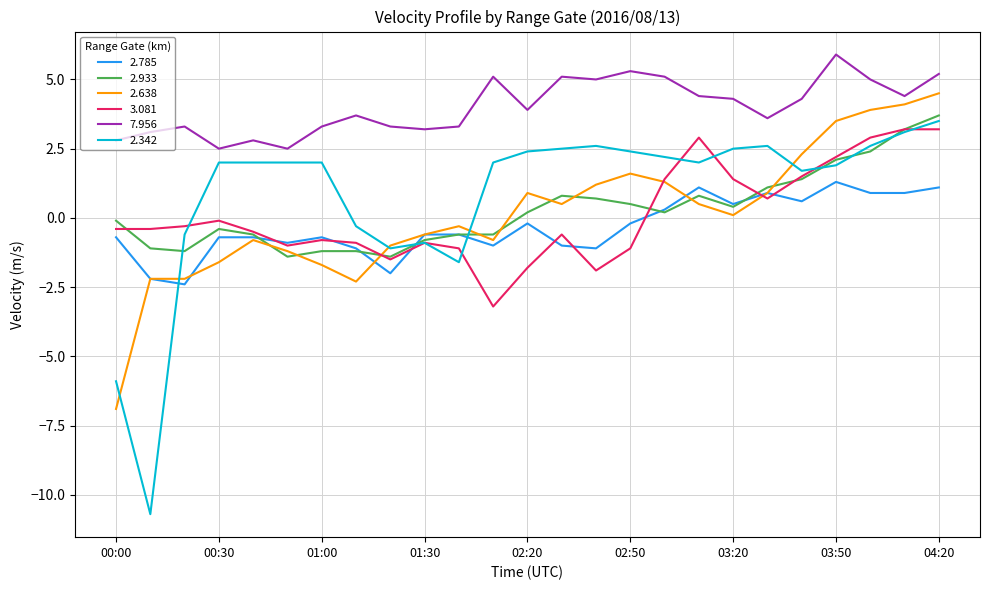

Which series has the widest spread of values?

2.342